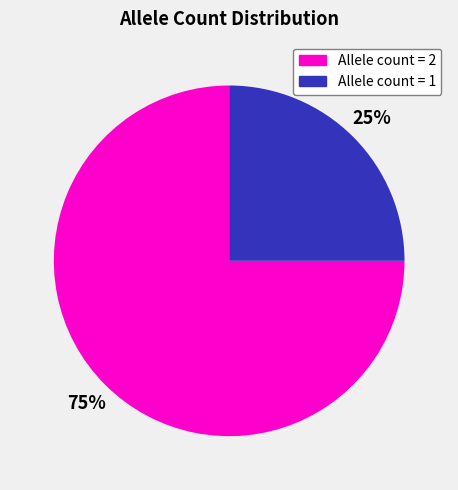

Count the number of slices in the pie.

2